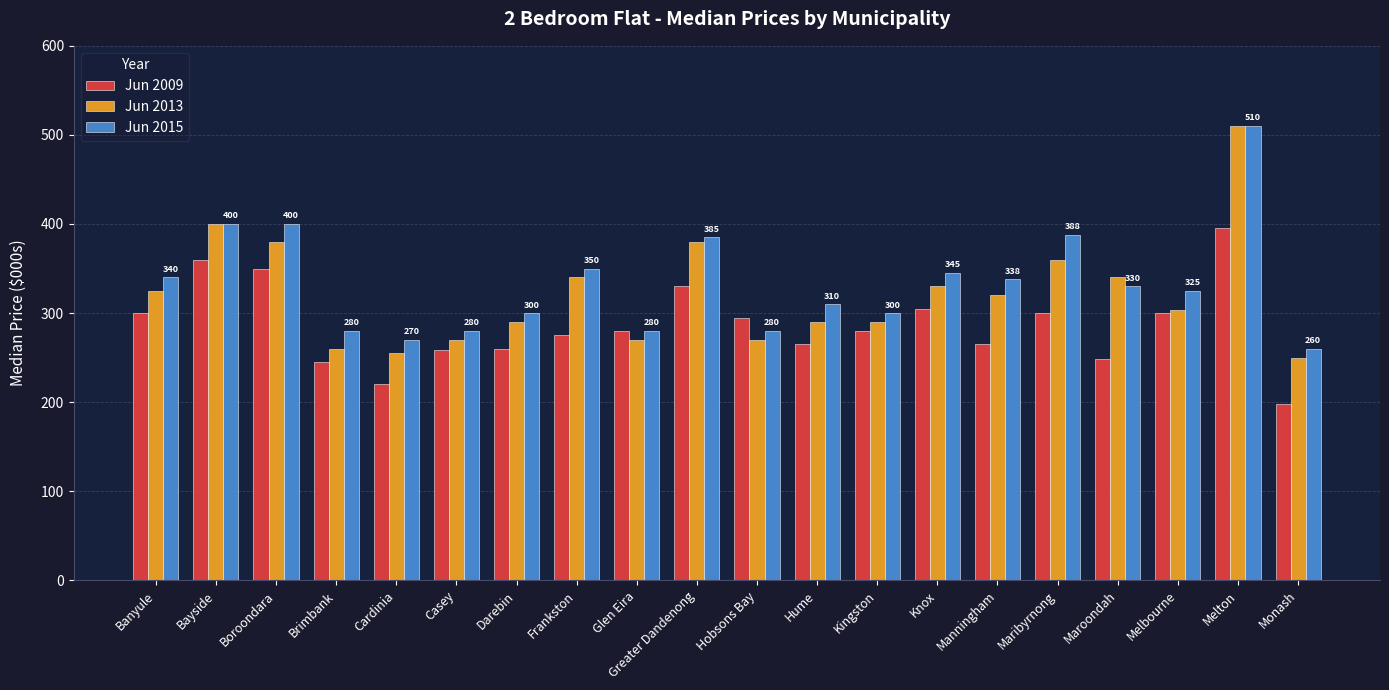

The Jun 2013 series shows 122 at Monash. True or false?

False